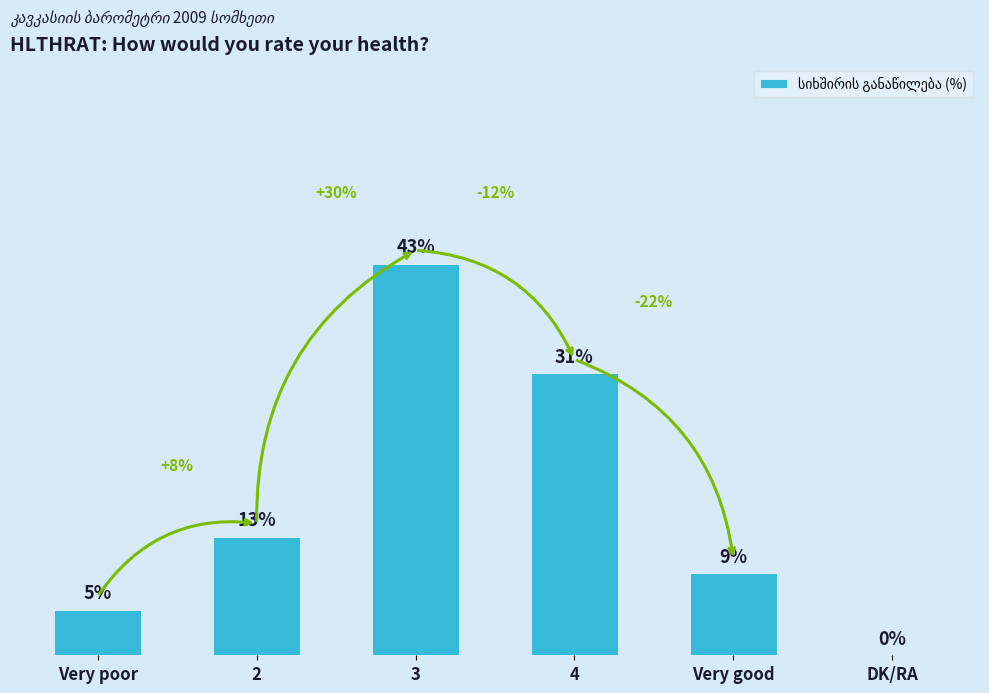

Are the bars horizontal?

No